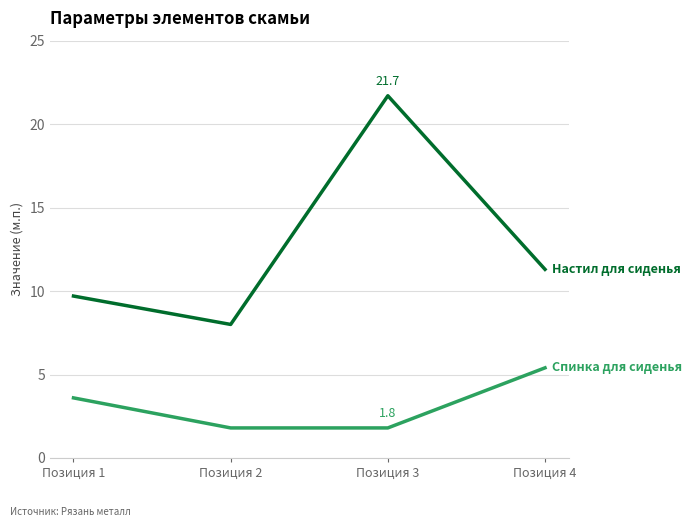

What is the greatest value displayed?

21.7